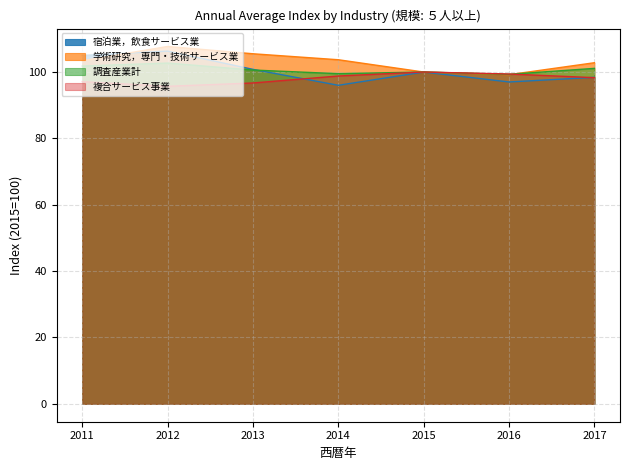

What is the value of the 調査産業計 point at the 6th from the left?

99.3